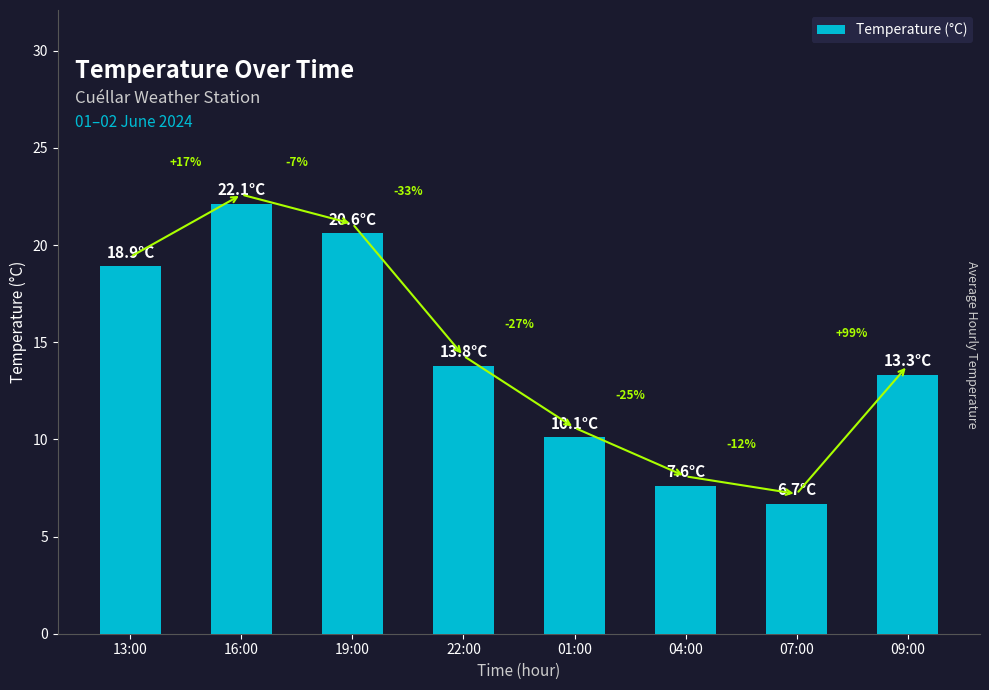

List the labels in order of value, largest first.

16:00, 19:00, 13:00, 22:00, 09:00, 01:00, 04:00, 07:00